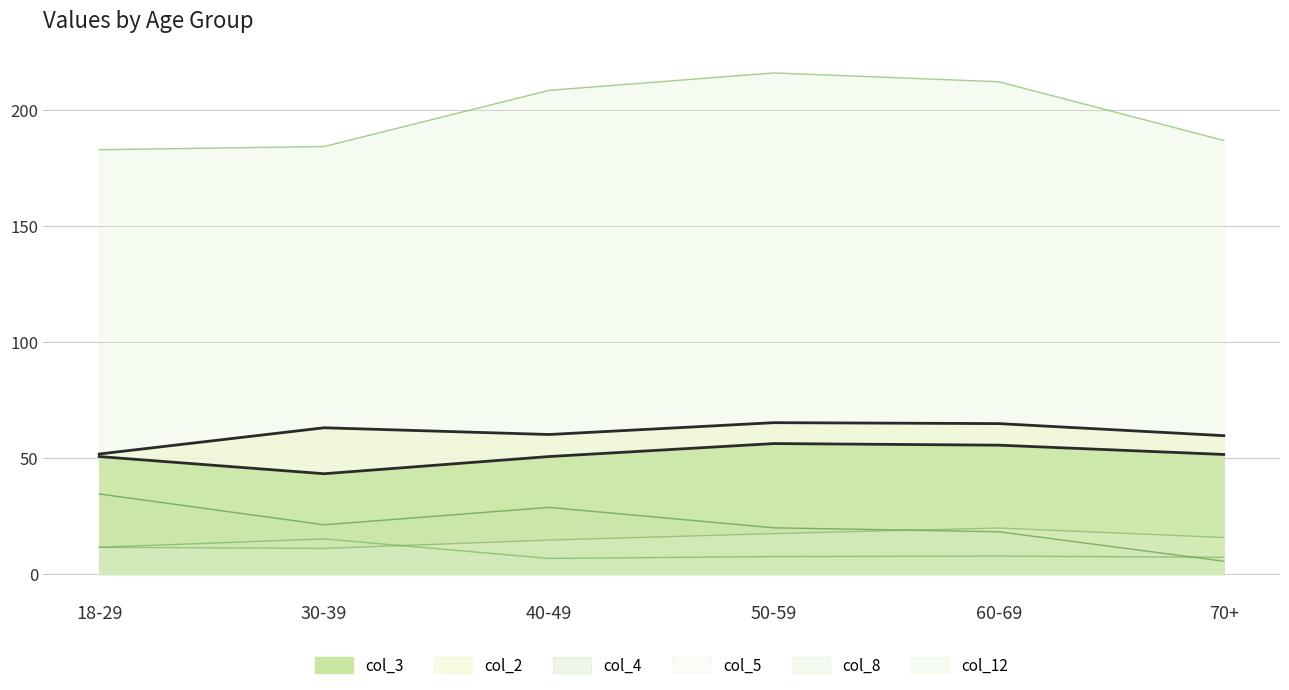

What is the sum of all col_4 values?

128.0